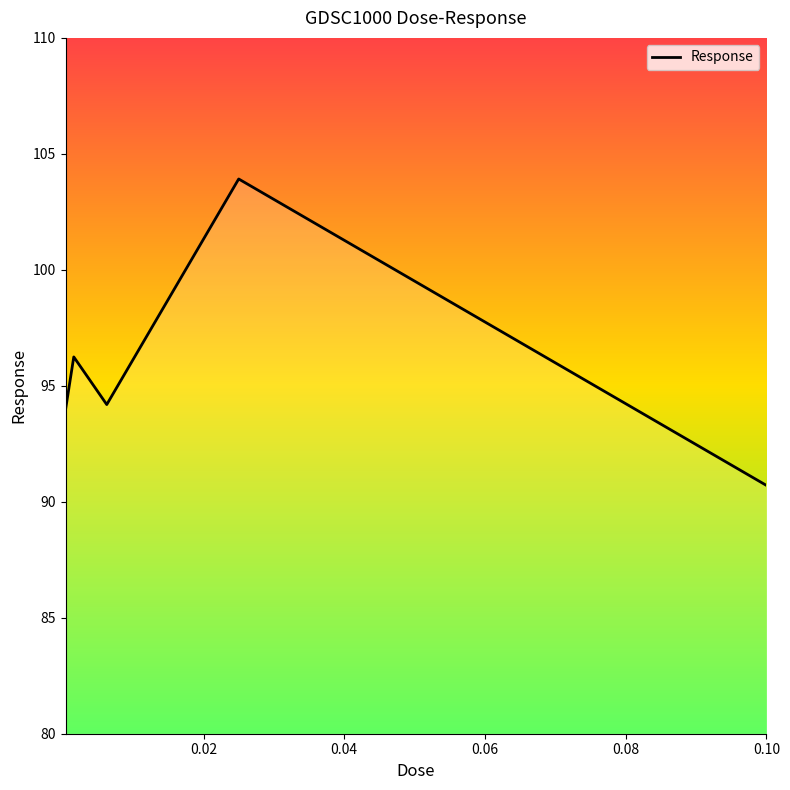

Is this an area chart (filled region under the line)?

No